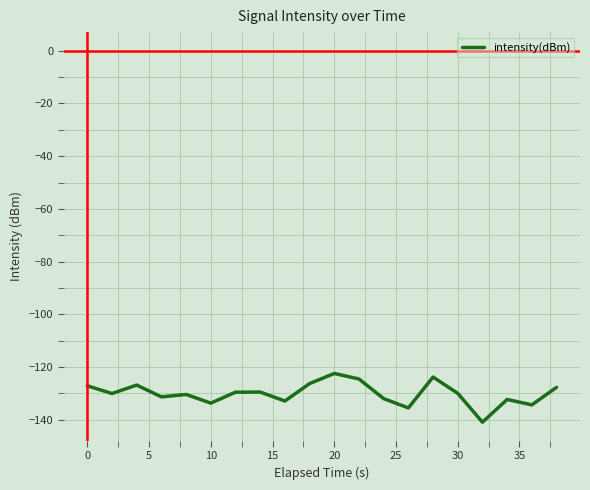

What is the difference between the maximum and minimum values?

18.5